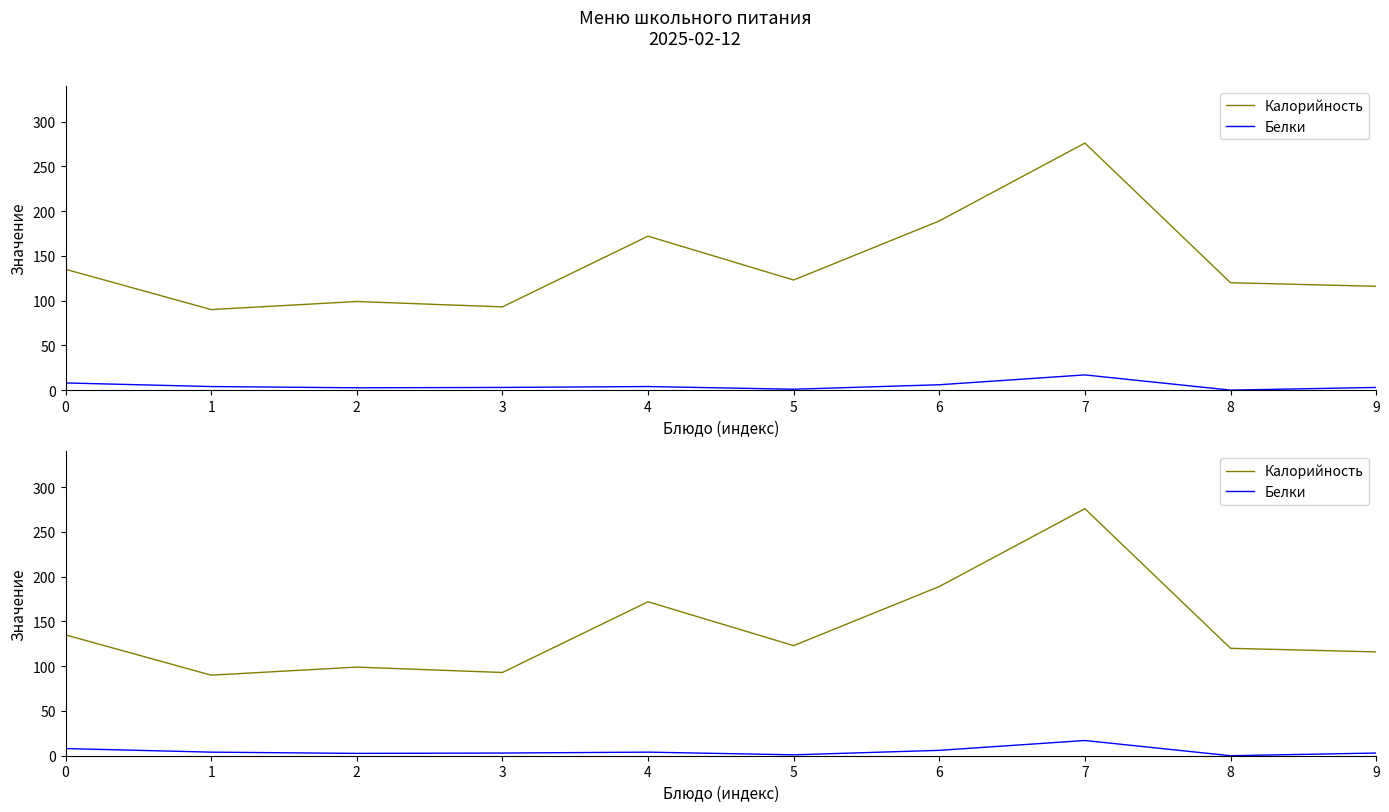

Reading left to right, what are all the values shown in this chart?

Калорийность: 135.0	90.0	99.0	93.0	172.0	123.0	189.0	276.0	120.0	116.0
Белки: 8.0	4.0	2.6	3.0	4.0	1.0	6.0	17.0	0.0	3.0